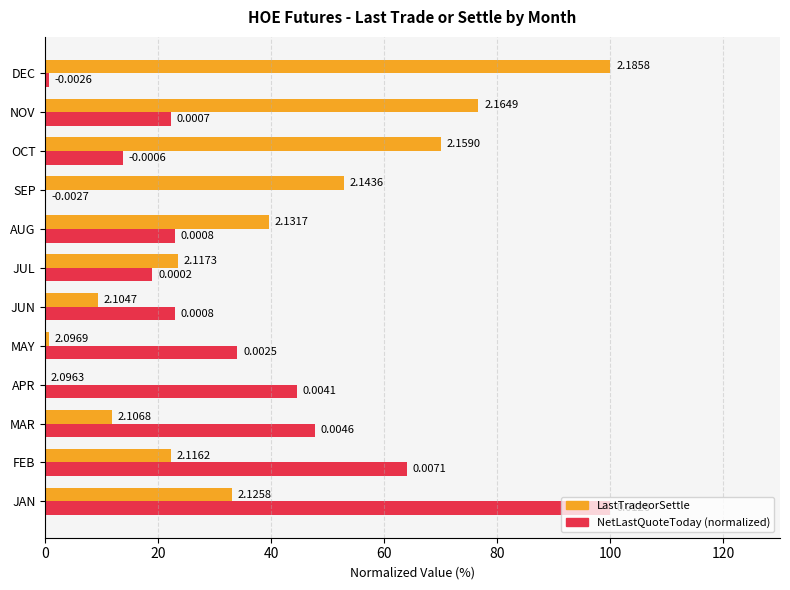

What is the sum of the NetLastQuoteToday (normalized) values at MAR and AUG?

70.6